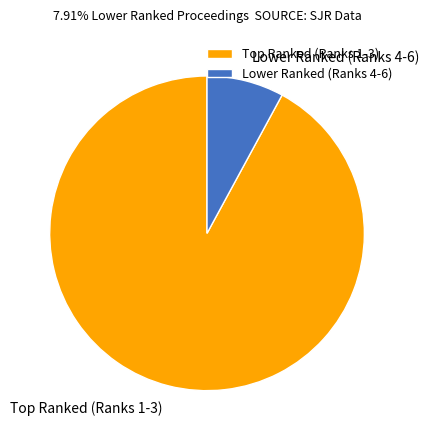

What is the largest slice in the pie chart?

Top Ranked (Ranks 1-3)